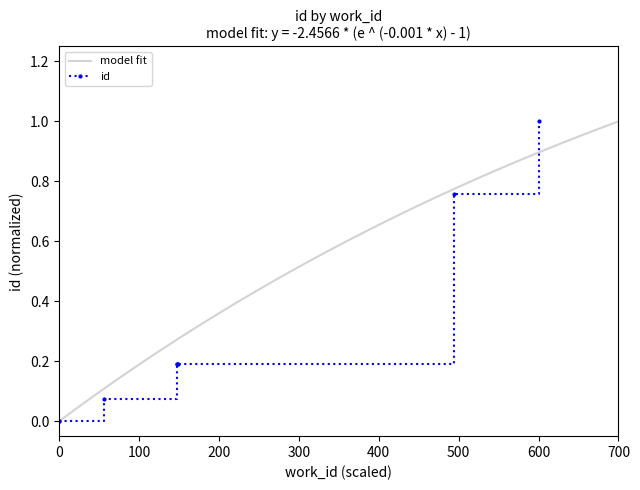

The value at 7108 is 0.4. True or false?

False